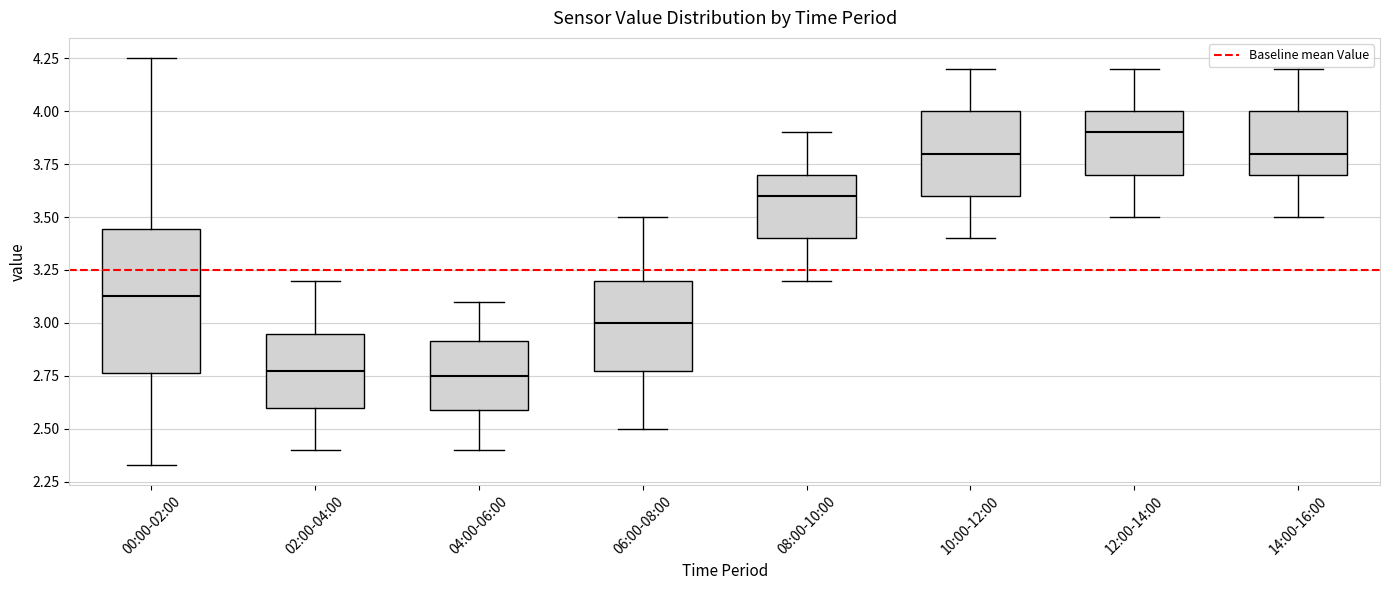

Reading left to right, read every box against the y-axis: the position of its median line, the range the box covers, and the ends of its whiskers. The values are not printed on the chart, so give them approximately, as read against the axis.

00:00-02:00: median 3.15, box 2.75 to 3.45, whiskers 2.35 to 4.25
02:00-04:00: median 2.80, box 2.60 to 2.95, whiskers 2.40 to 3.20
04:00-06:00: median 2.75, box 2.60 to 2.90, whiskers 2.40 to 3.10
06:00-08:00: median 3.00, box 2.80 to 3.20, whiskers 2.50 to 3.50
08:00-10:00: median 3.60, box 3.40 to 3.70, whiskers 3.20 to 3.90
10:00-12:00: median 3.80, box 3.60 to 4.00, whiskers 3.40 to 4.20
12:00-14:00: median 3.90, box 3.70 to 4.00, whiskers 3.50 to 4.20
14:00-16:00: median 3.80, box 3.70 to 4.00, whiskers 3.50 to 4.20